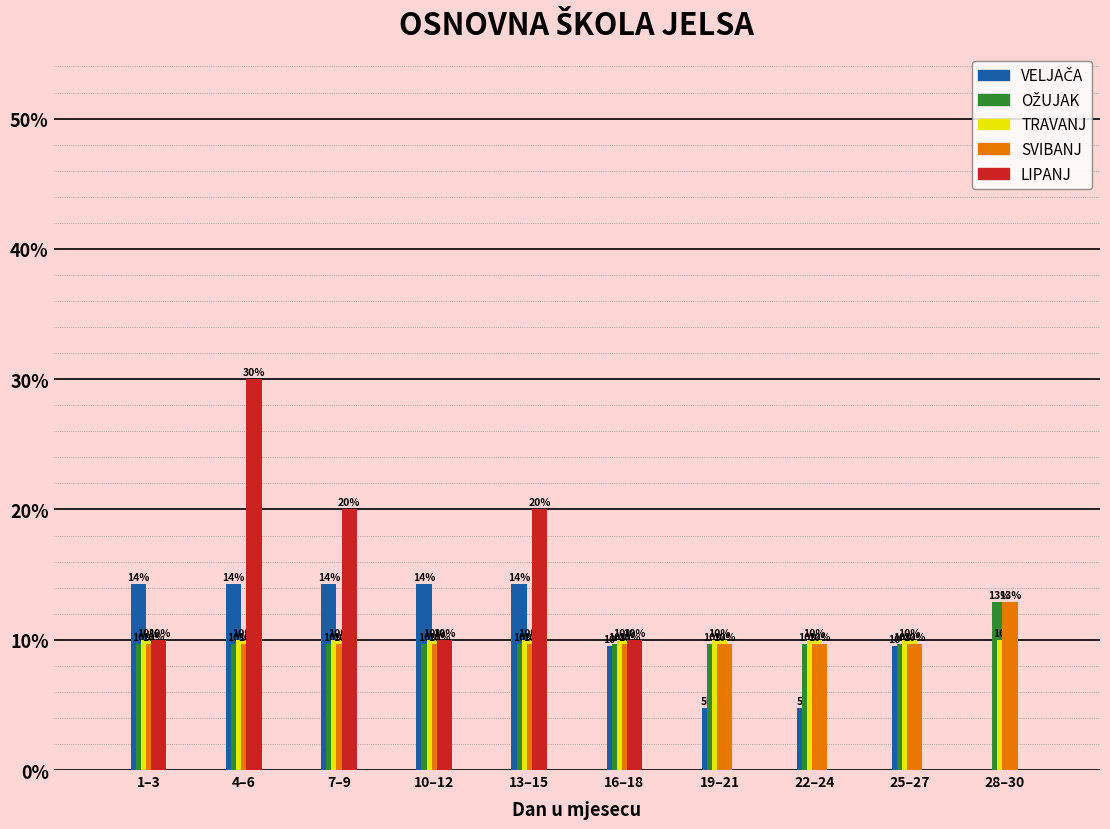

True or false: TRAVANJ has a value of 10.0 at 16–18.

True